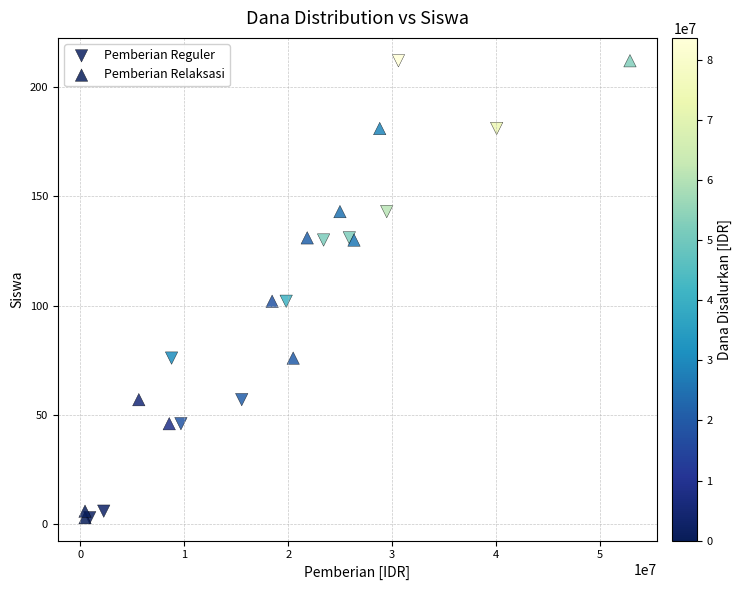

What are all the series names shown in the legend?

Pemberian Reguler, Pemberian Relaksasi